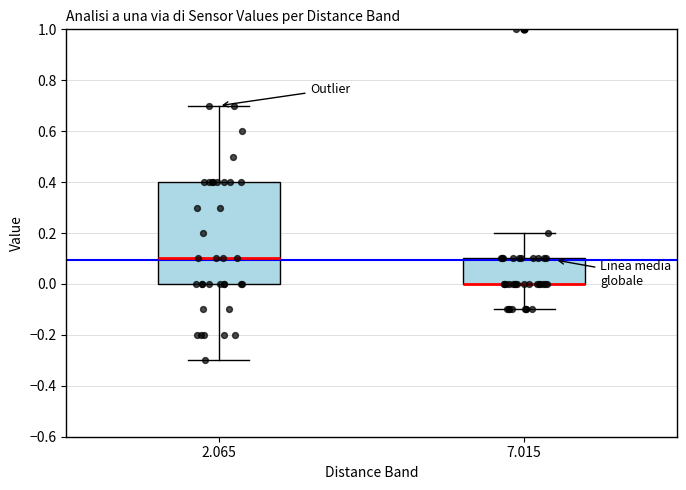

Reading left to right, transcribe this box plot: for each box, give where its median line is, the range the box spans, and where its two whiskers end, as read against the y-axis. The values are not printed on the chart, so give them approximately, as read against the axis.

2.065: median 0.1, box 0.0 to 0.4, whiskers -0.3 to 0.7
7.015: median 0.0 (drawn on the box's lower edge), box 0.0 to 0.1, whiskers -0.1 to 0.2